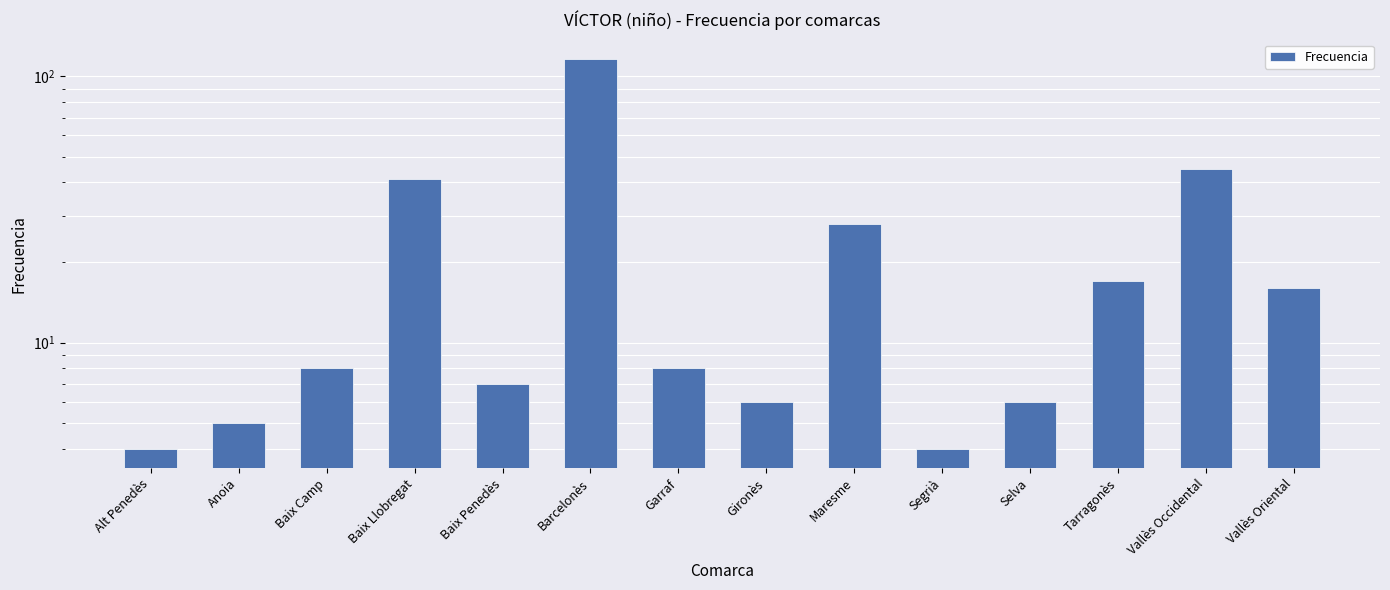

What is the change in value from Alt Penedès to Baix Llobregat?

+37